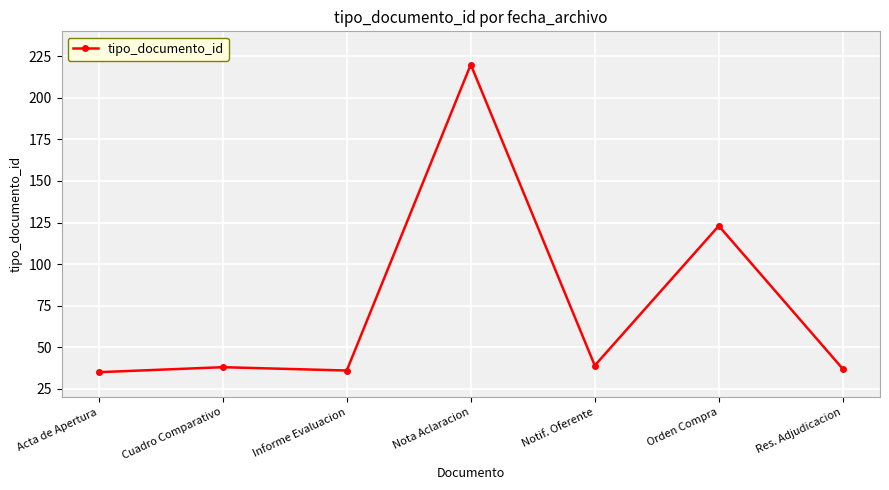

Does the chart display data point markers on the line(s)?

Yes